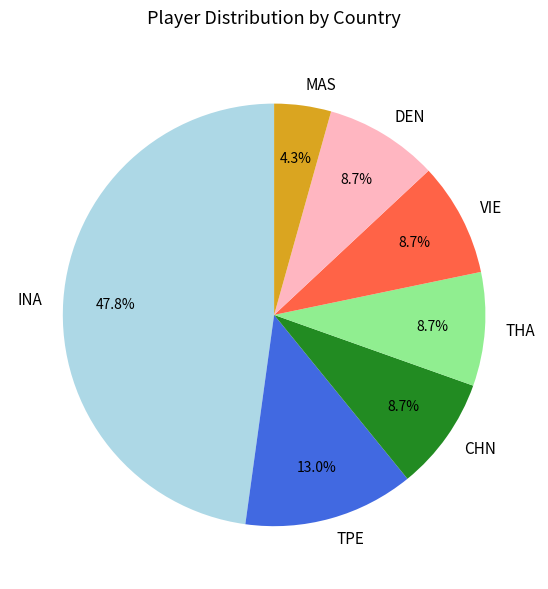

Do CHN and MAS together represent more than half of the pie?

No